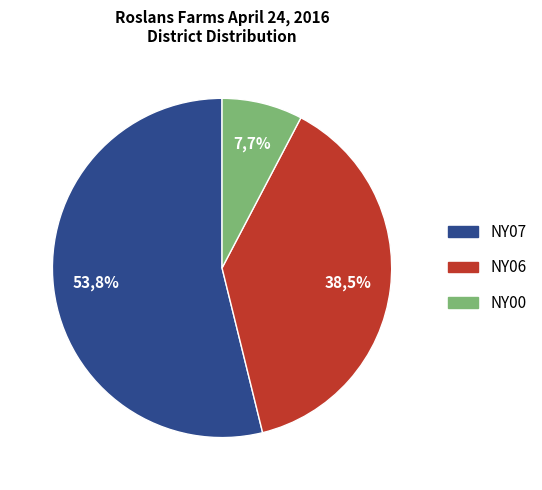

What portion of the pie excludes NY06?

61.5%